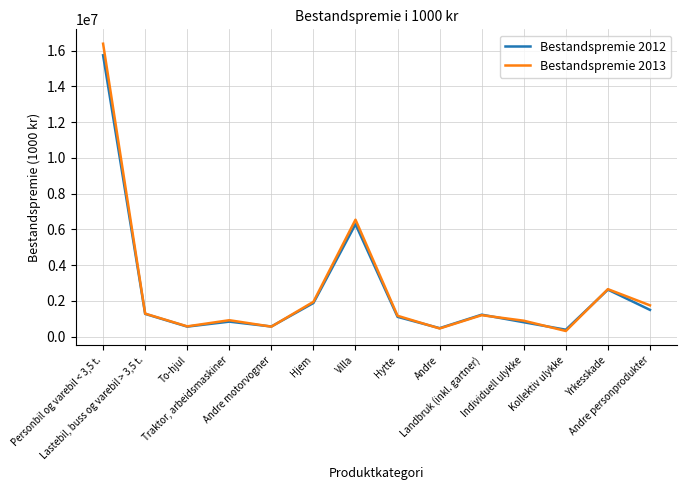

At which label is Bestandspremie 2013 closest to 8349957?

Villa